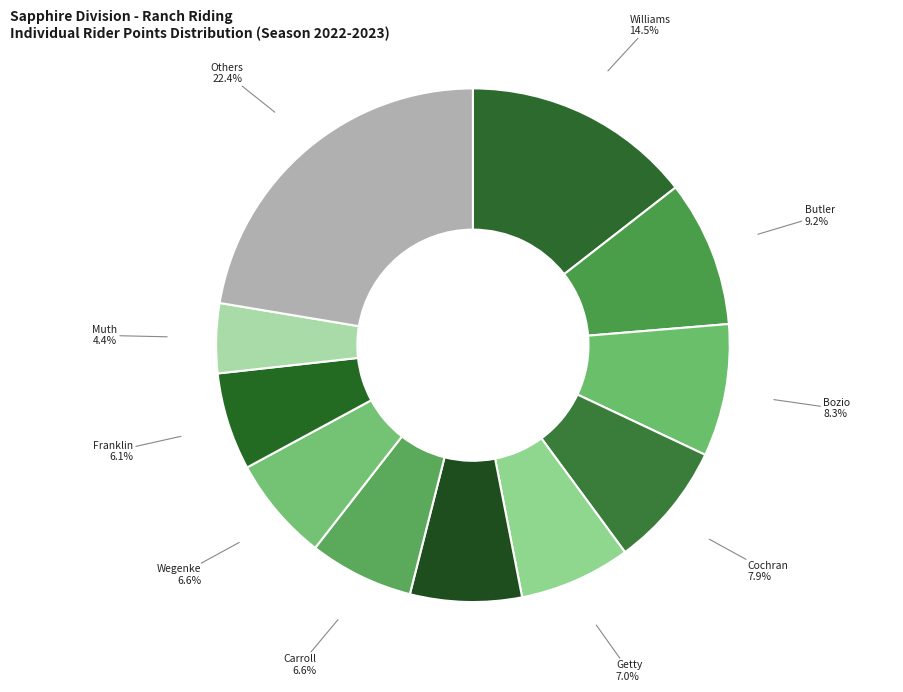

Count the number of slices in the pie.

11